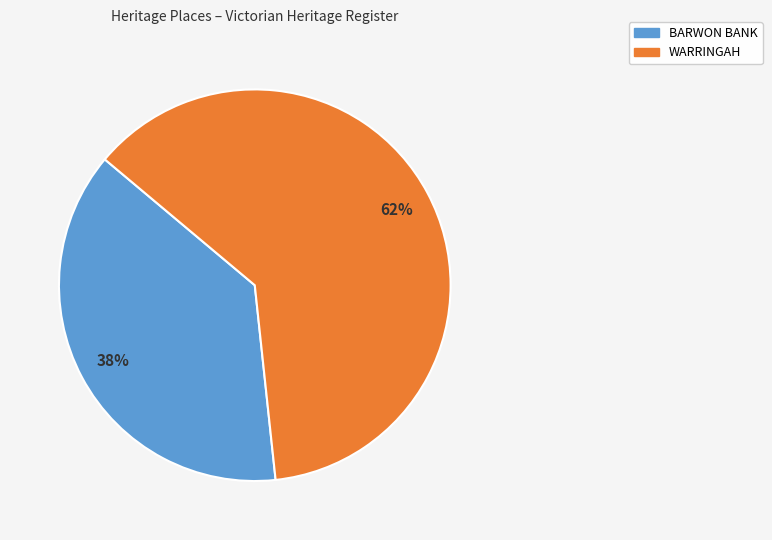

Is there a majority slice in this chart?

Yes